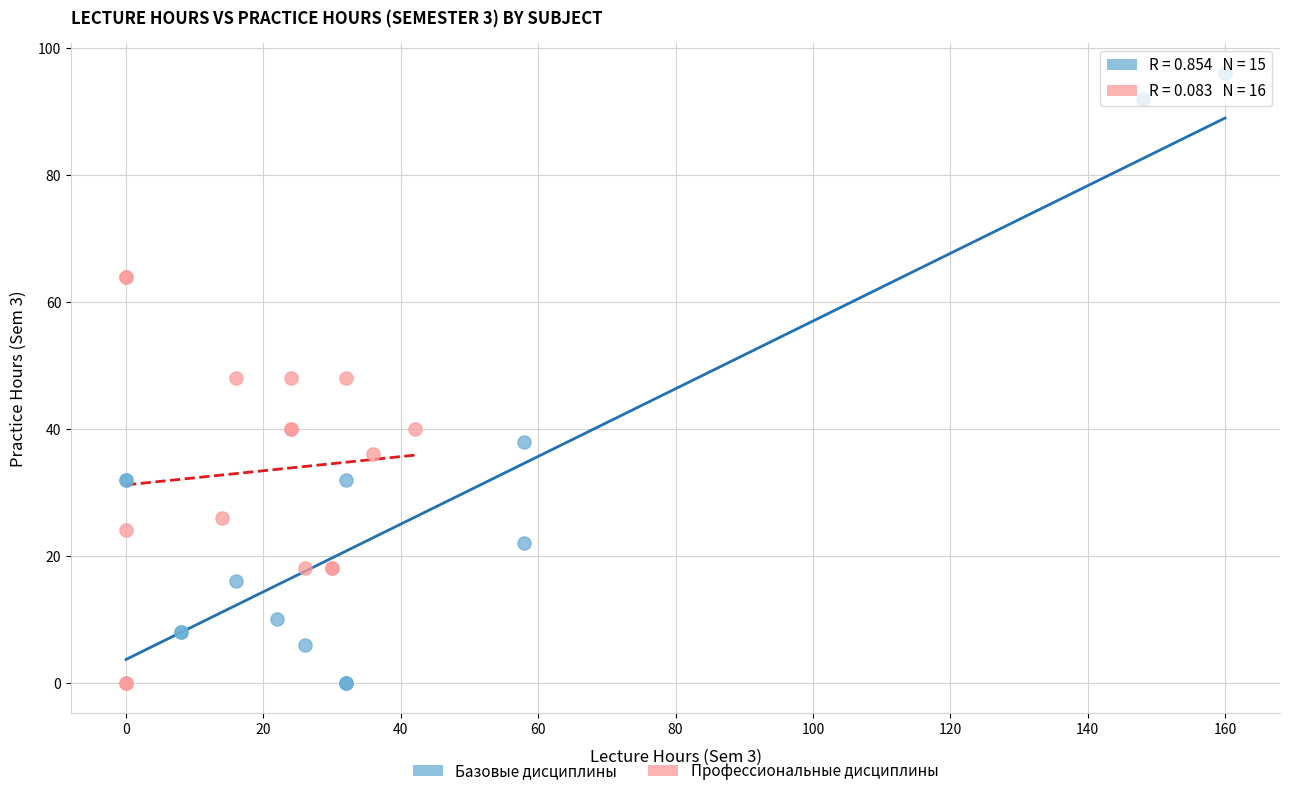

Which series reaches the maximum Y coordinate?

Базовые дисциплины